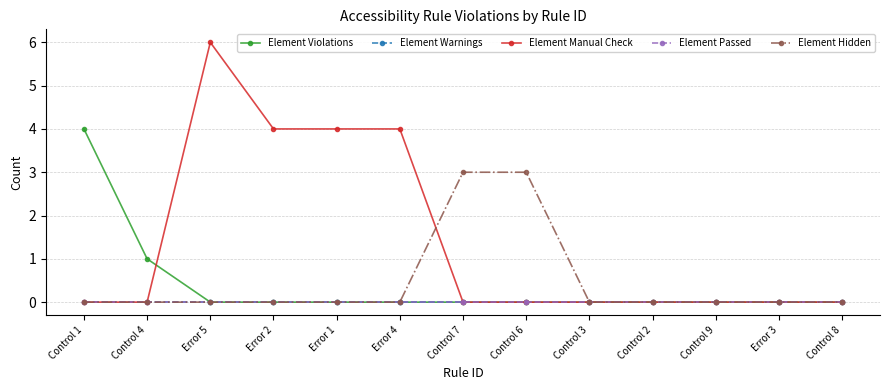

Between Control 3 and Error 3, which series saw the biggest shift?

Element Violations